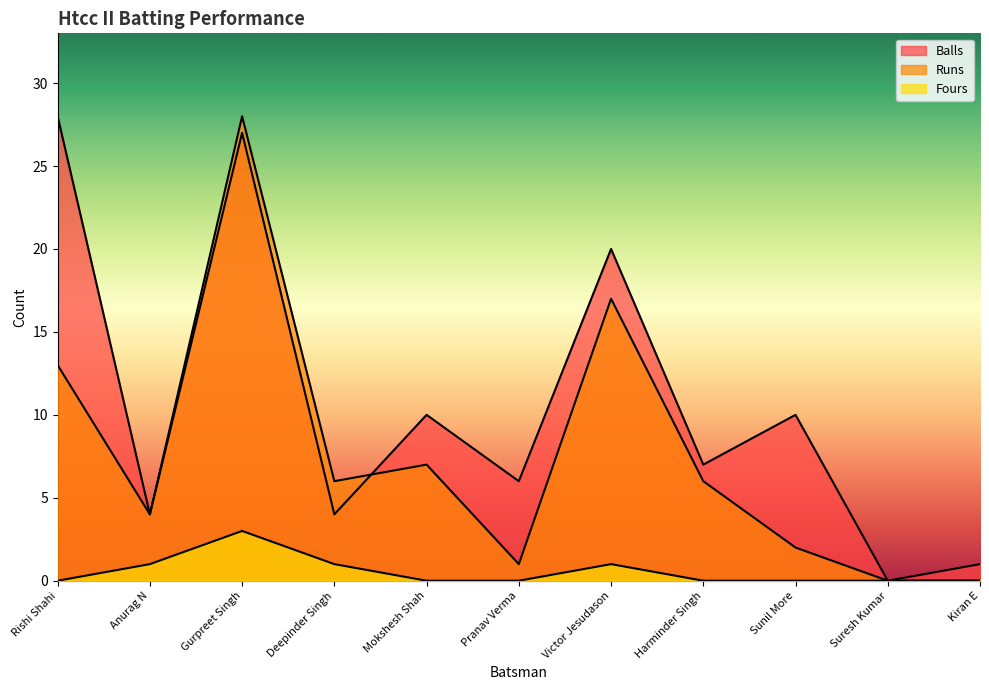

At which category does Balls reach its first local valley?

Anurag N